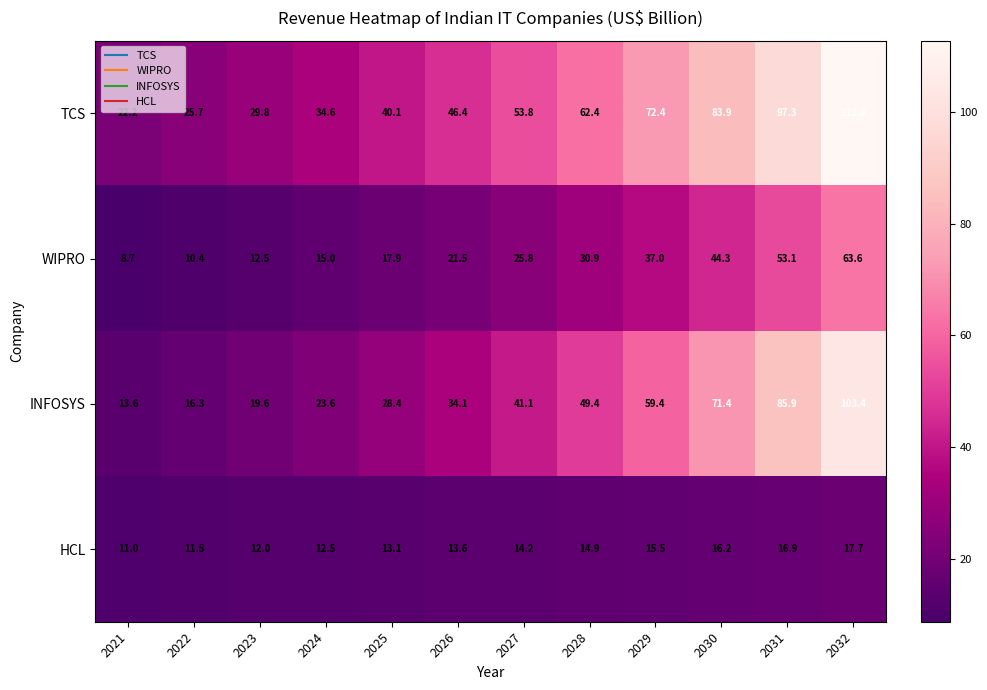

List the series in order of their peak value, lowest first.

HCL, WIPRO, INFOSYS, TCS